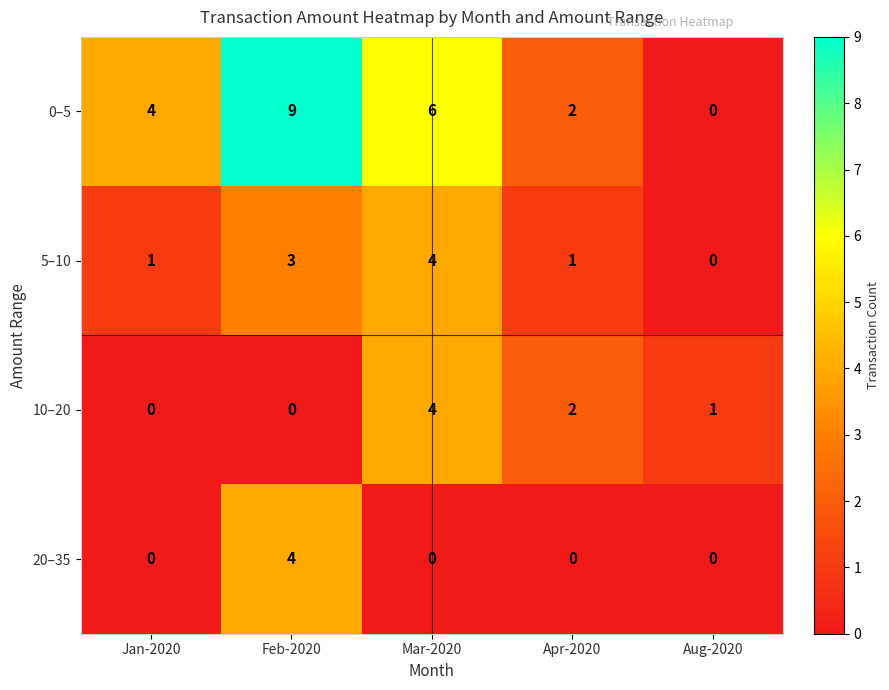

Reading right to left, extract all data points from this chart.

0–5: 0	2	6	9	4
5–10: 0	1	4	3	1
10–20: 1	2	4	0	0
20–35: 0	0	0	4	0